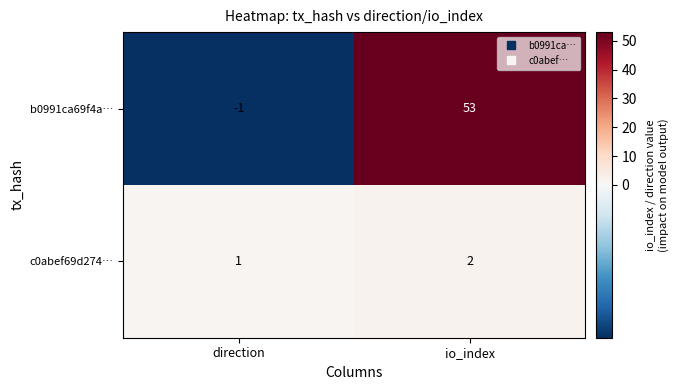

Reading left to right, transcribe all the data shown in this chart.

b0991ca69f4a…: -1	53
c0abef69d274…: 1	2